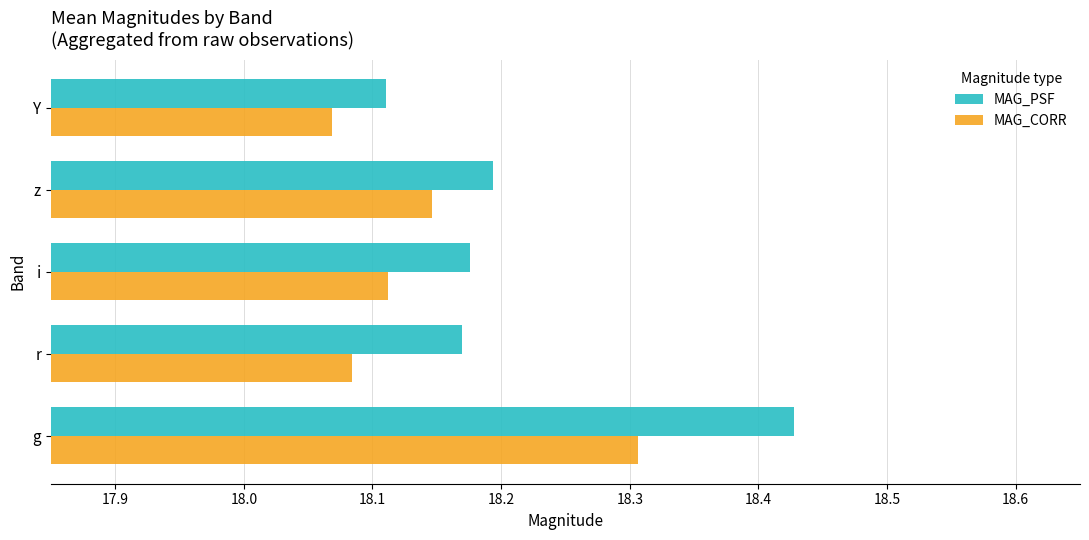

List the labels in order of MAG_CORR value, largest first.

g, z, i, r, Y